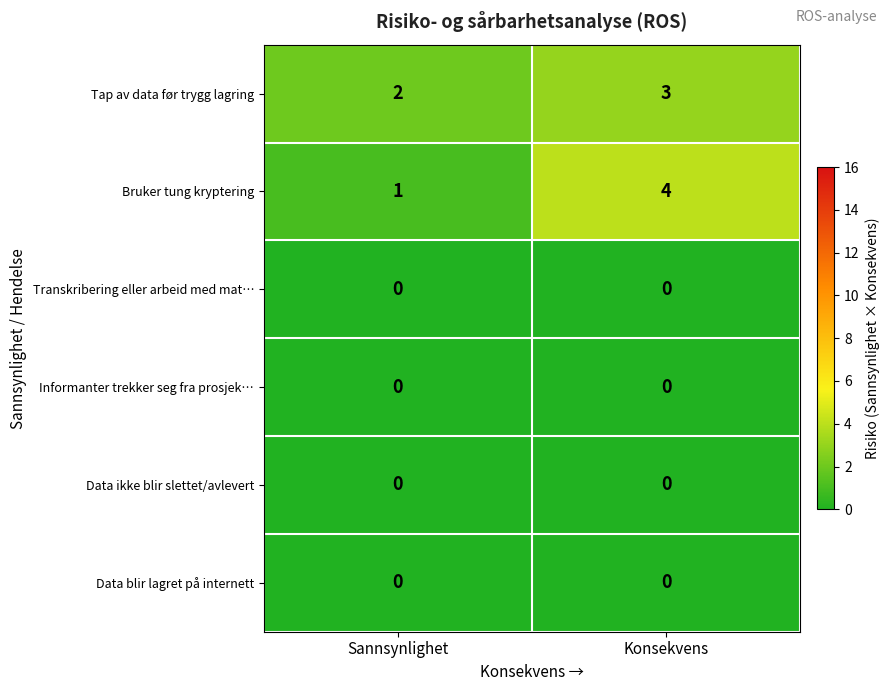

The Bruker tung kryptering series shows 4 at Konsekvens. True or false?

True